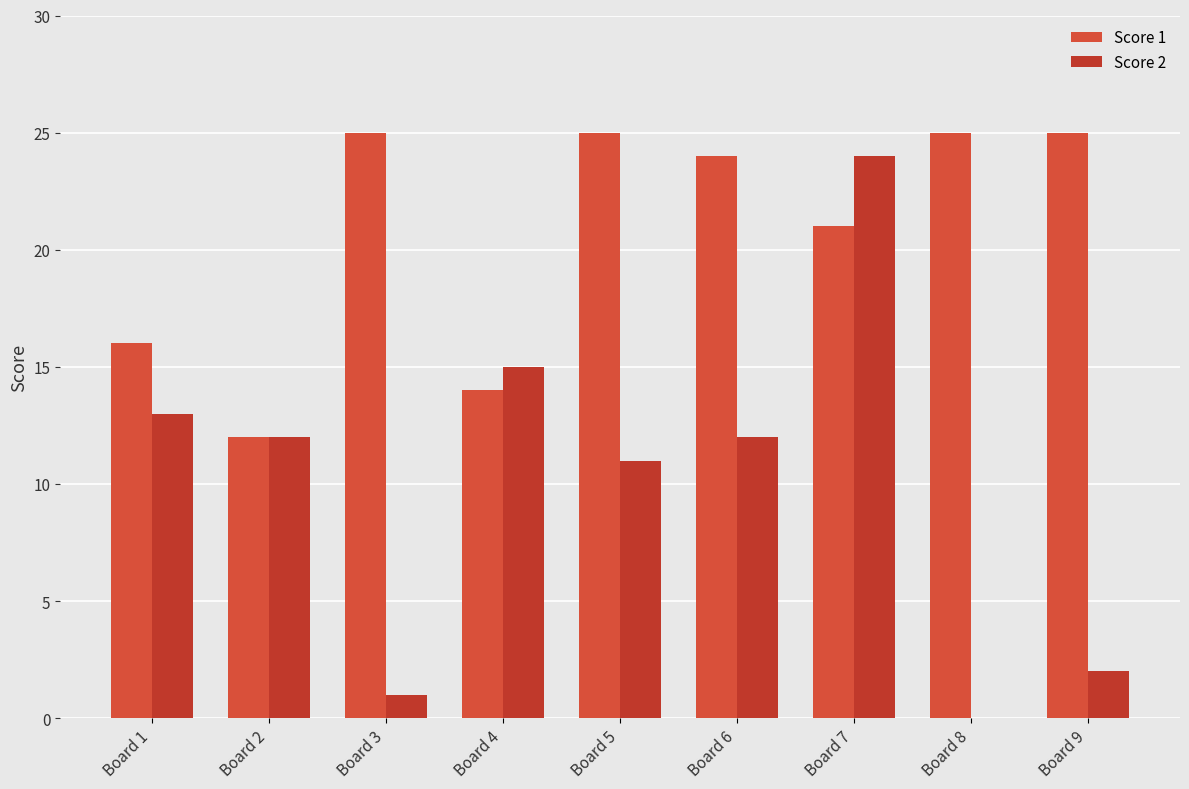

At which category does the chart reach its minimum across all series?

Board 8